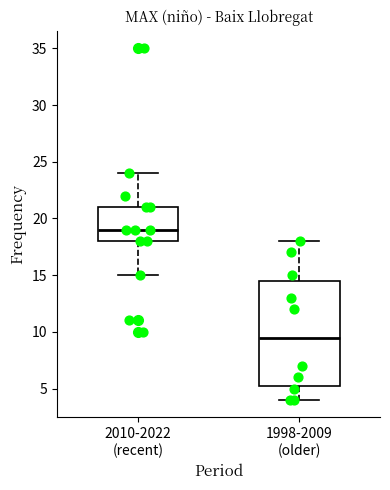

Comparing the boxes themselves (not the whiskers), which one is the tallest?

1998-2009 (older)